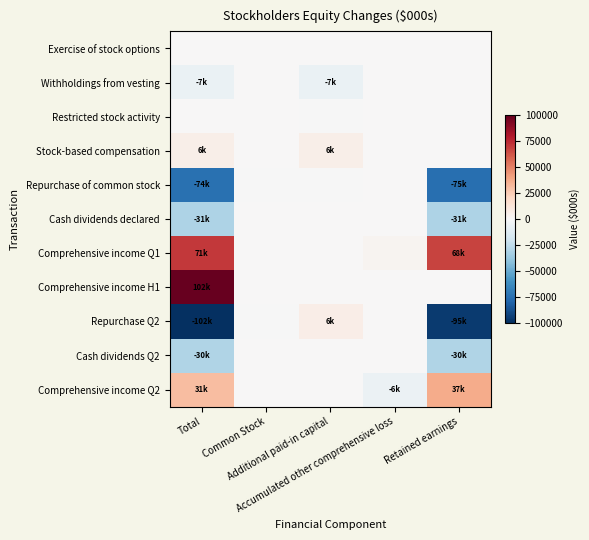

List the series in order of their peak value, lowest first.

Withholdings from vesting, Repurchase of common stock, Cash dividends declared, Cash dividends Q2, Restricted stock activity, Exercise of stock options, Stock-based compensation, Repurchase Q2, Comprehensive income Q2, Comprehensive income Q1, Comprehensive income H1